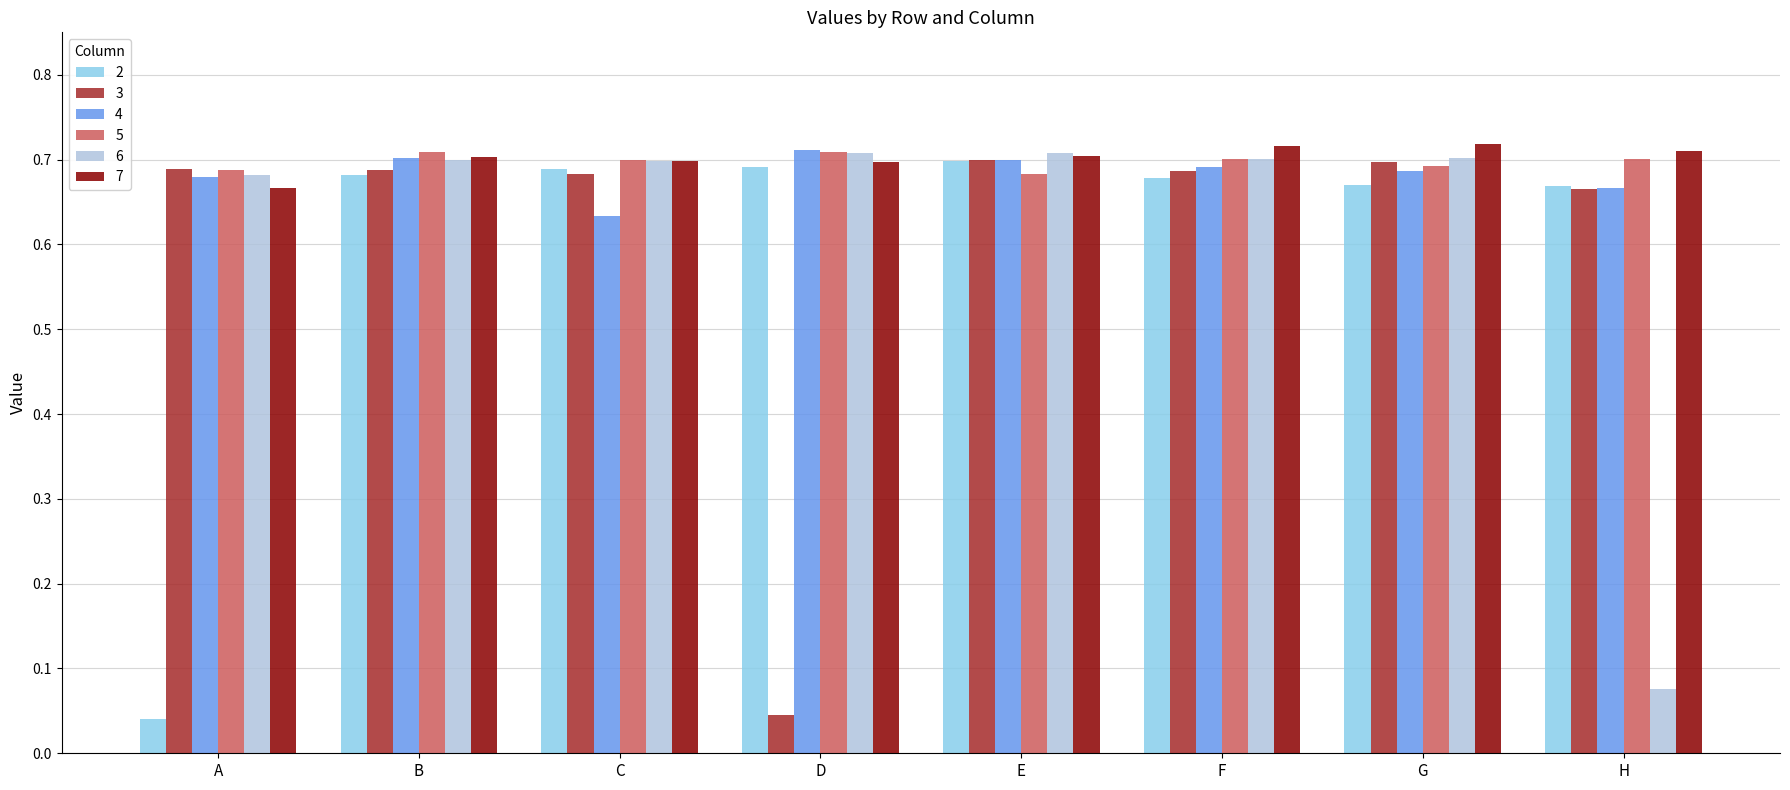

What is the sum of all 6 values?

5.0